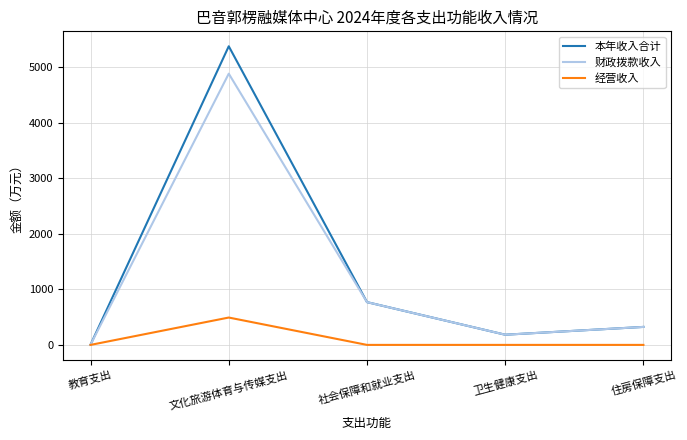

Which series has the largest range (max minus min)?

本年收入合计